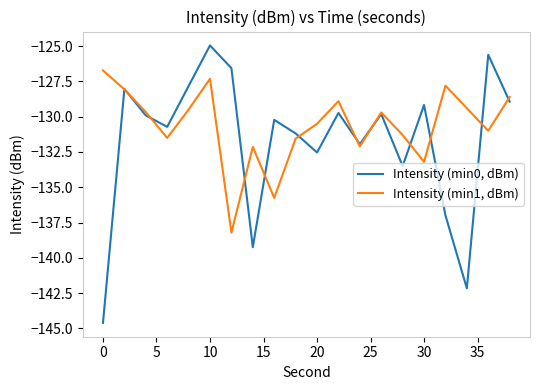

What is the difference between the maximum and minimum values in the Intensity (min0, dBm) series?

19.7